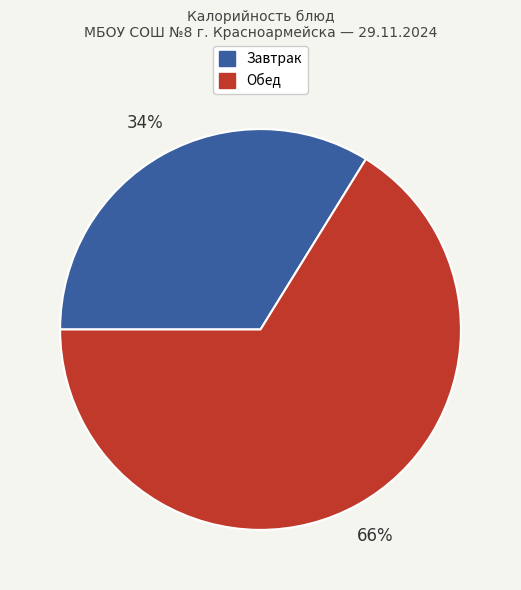

Does any single category account for the majority?

Yes